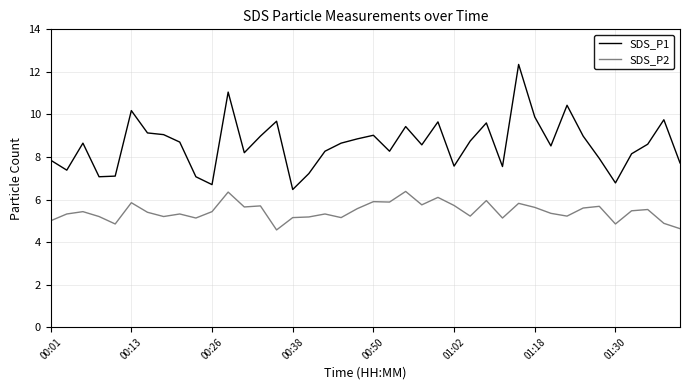

What is the difference between the maximum and minimum values in the SDS_P1 series?

5.9